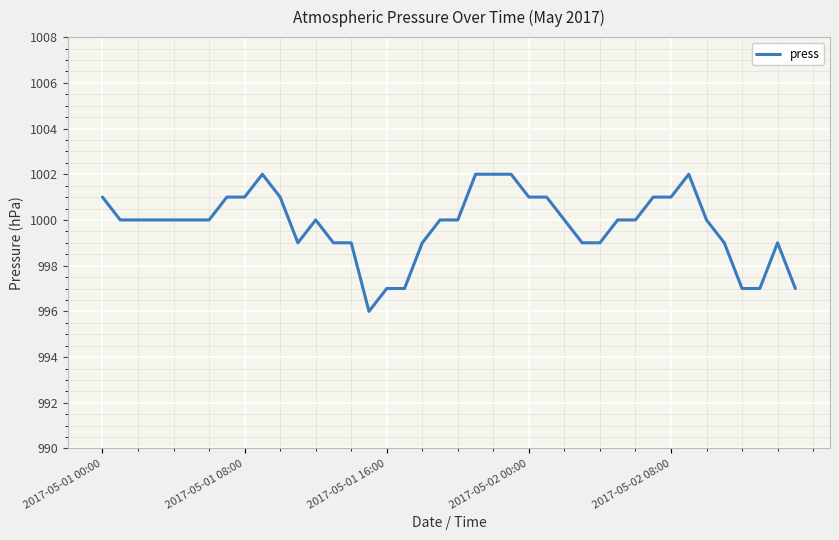

What is the difference between the maximum and minimum values?

6